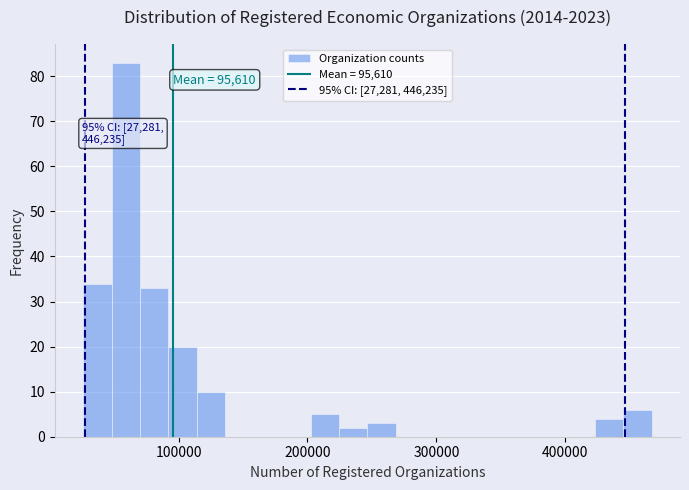

Around what value on the x-axis is the tallest bar? Give the approximate position of its centre, as read against the axis.

60000